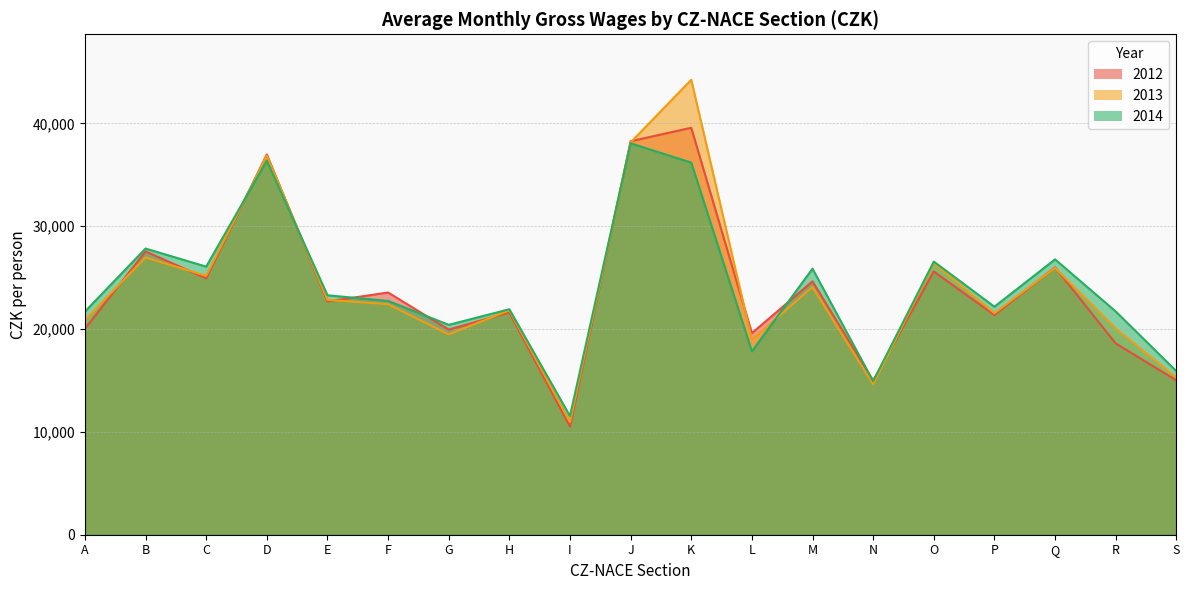

The 2012 series shows 51346 at J. True or false?

False